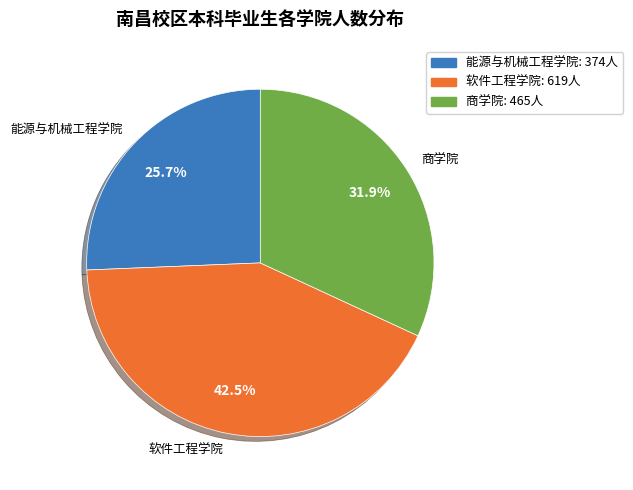

How many slices are in this pie chart?

3